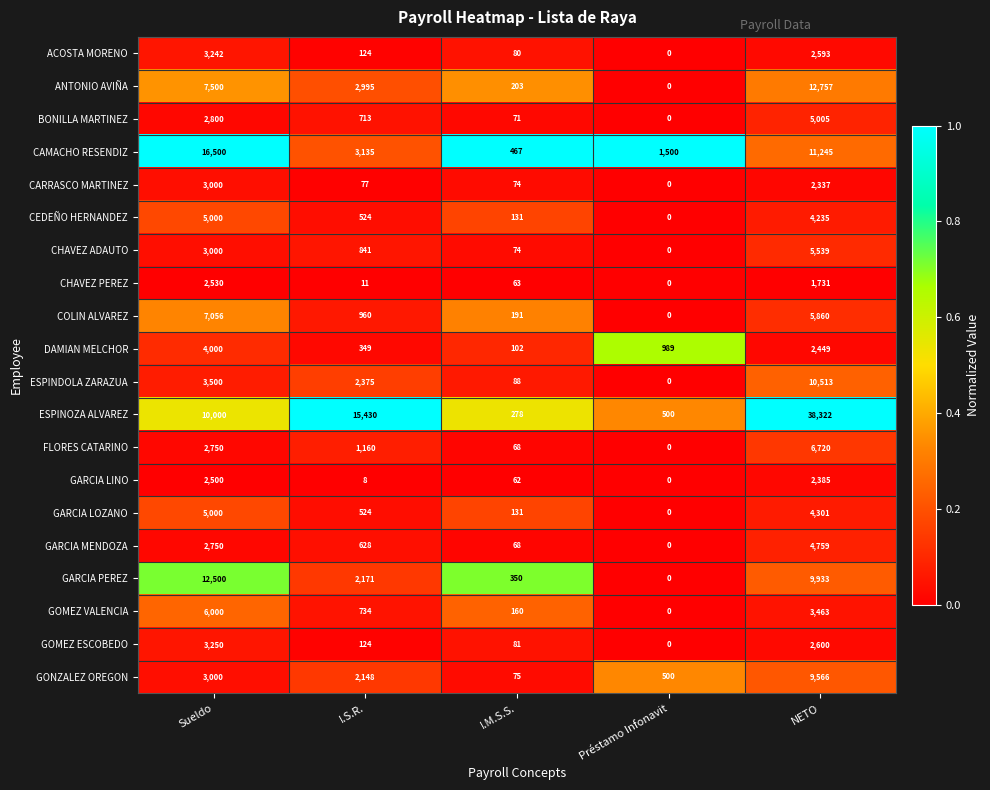

Which series has the largest total across all categories?

ESPINOZA ALVAREZ